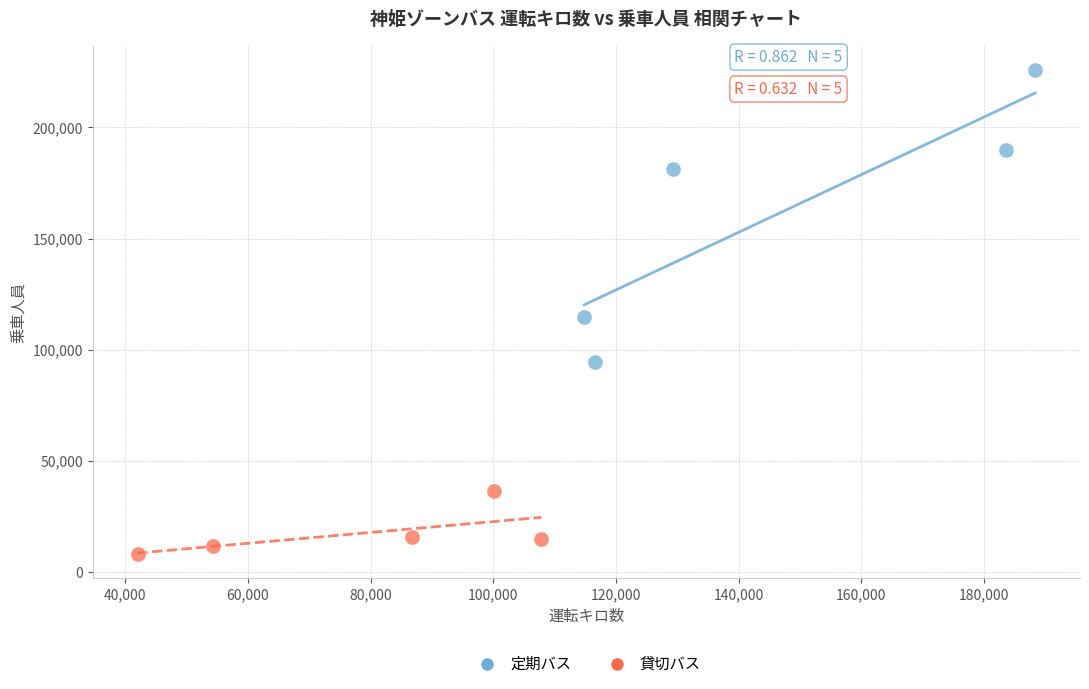

Which series contains the highest Y value?

定期バス